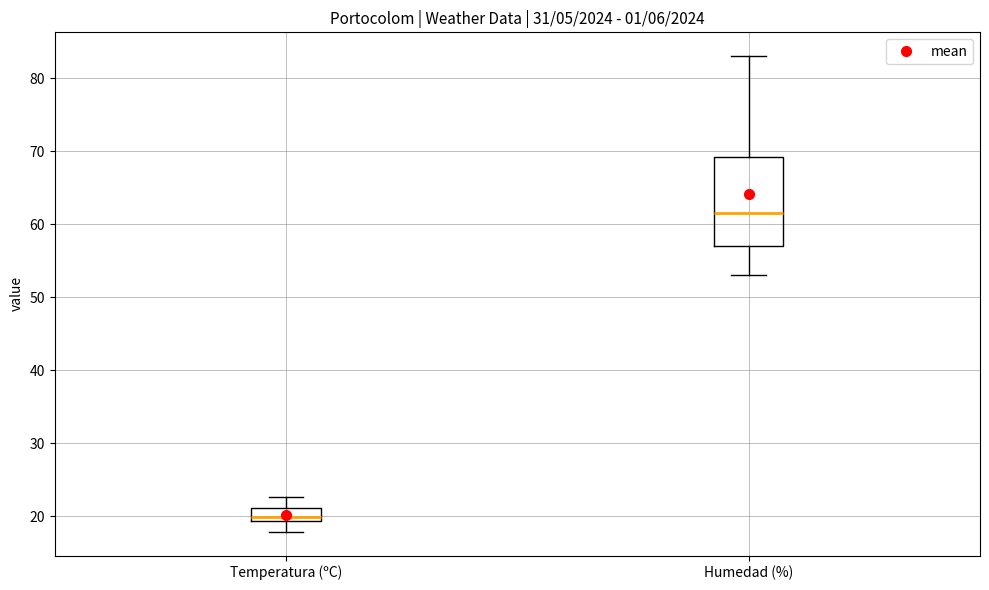

Reading left to right, transcribe this box plot: for each box, give where its median line is, the range the box spans, and where its two whiskers end, as read against the y-axis. The values are not printed on the chart, so give them approximately, as read against the axis.

Temperatura (ºC): median 20, box 19 to 21, whiskers 18 to 23
Humedad (%): median 62, box 57 to 69, whiskers 53 to 83